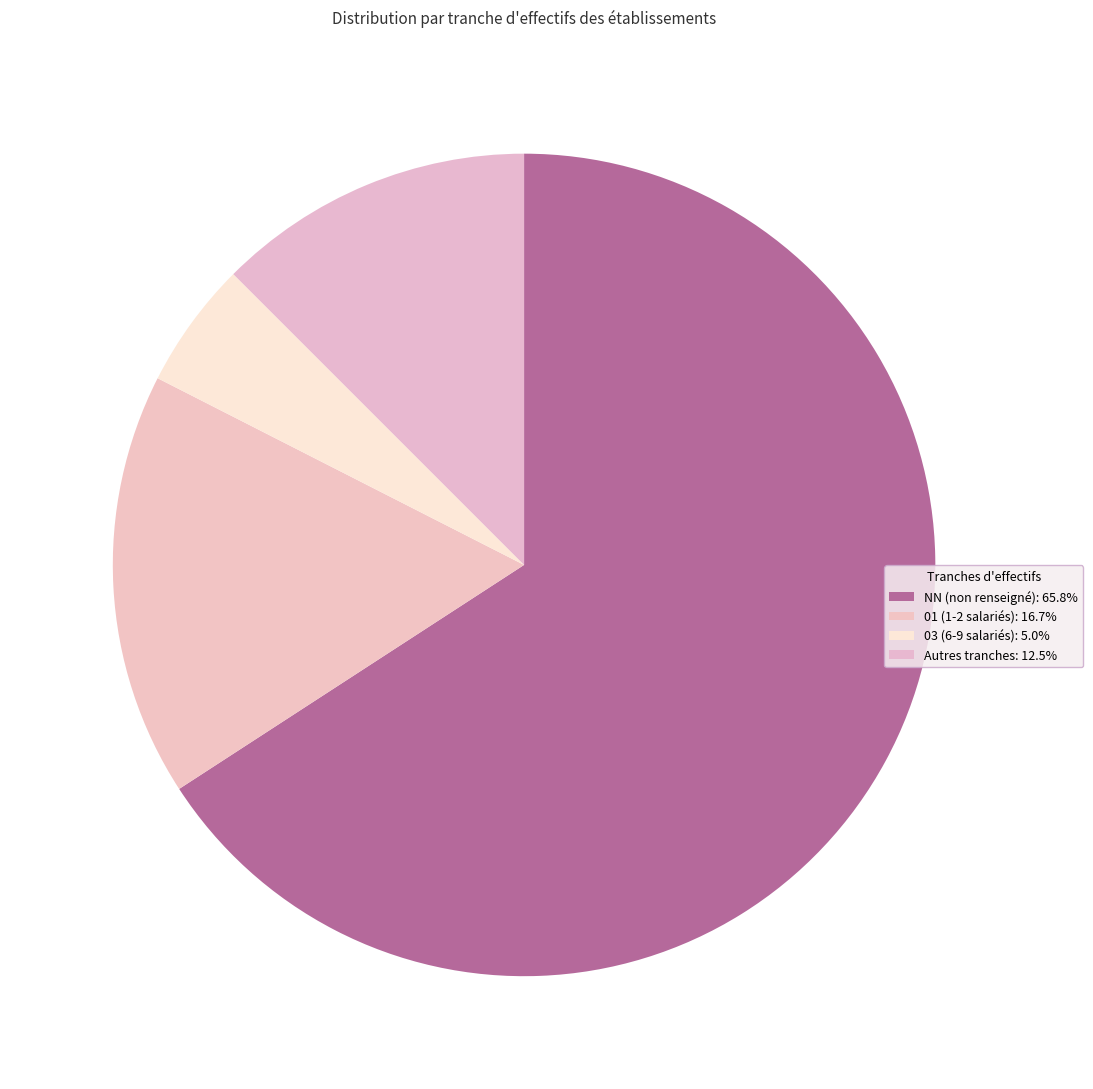

How many slices are in this pie chart?

4